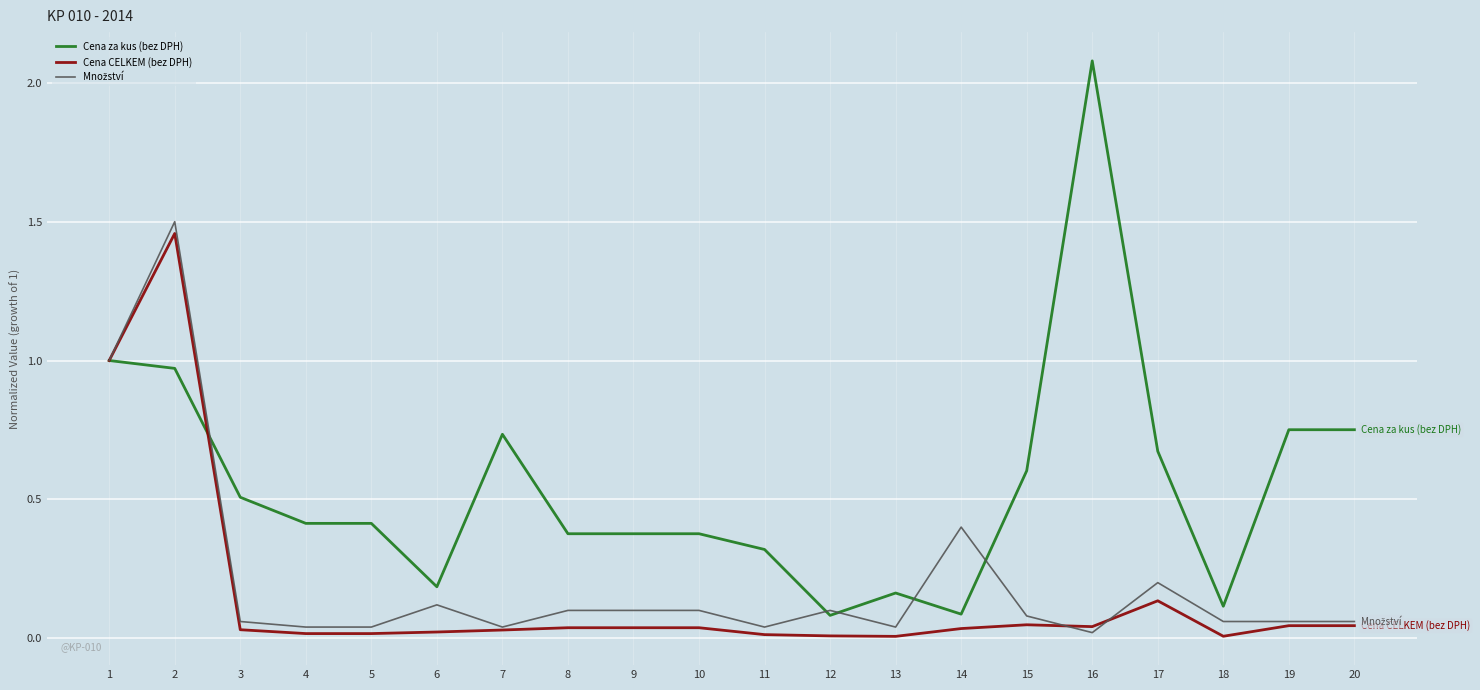

Is the value of Cena za kus (bez DPH) at 10 greater than the value of Cena CELKEM (bez DPH) at 6?

Yes